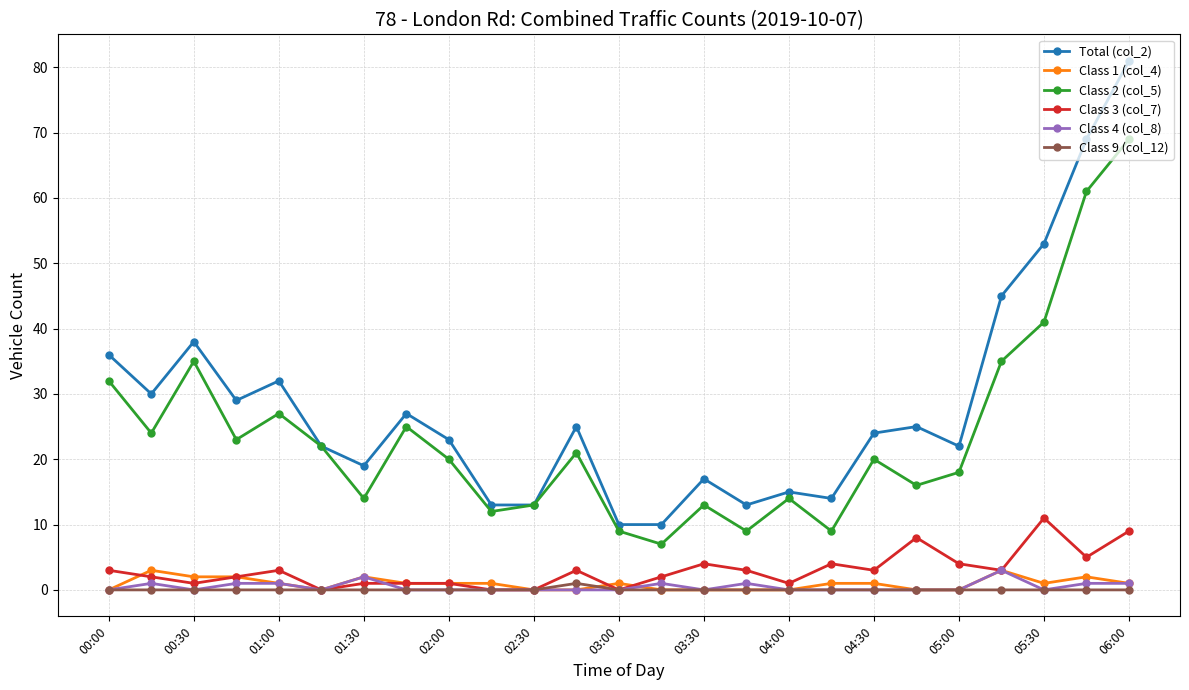

True or false: Class 9 (col_12) and Total (col_2) cross at least once.

False